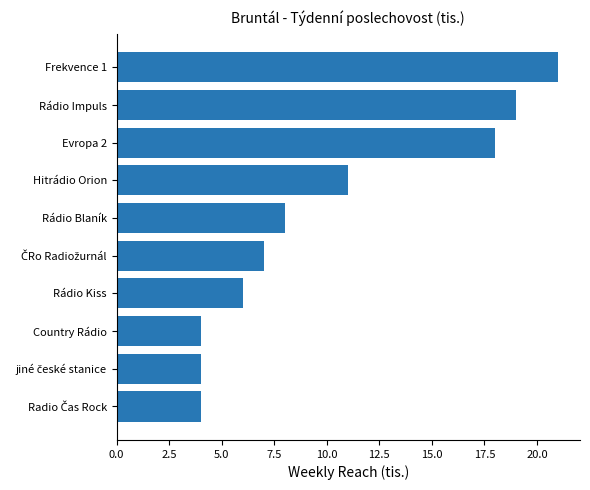

Reading top to bottom, what are all the values shown in this chart?

21	19	18	11	8	7	6	4	4	4